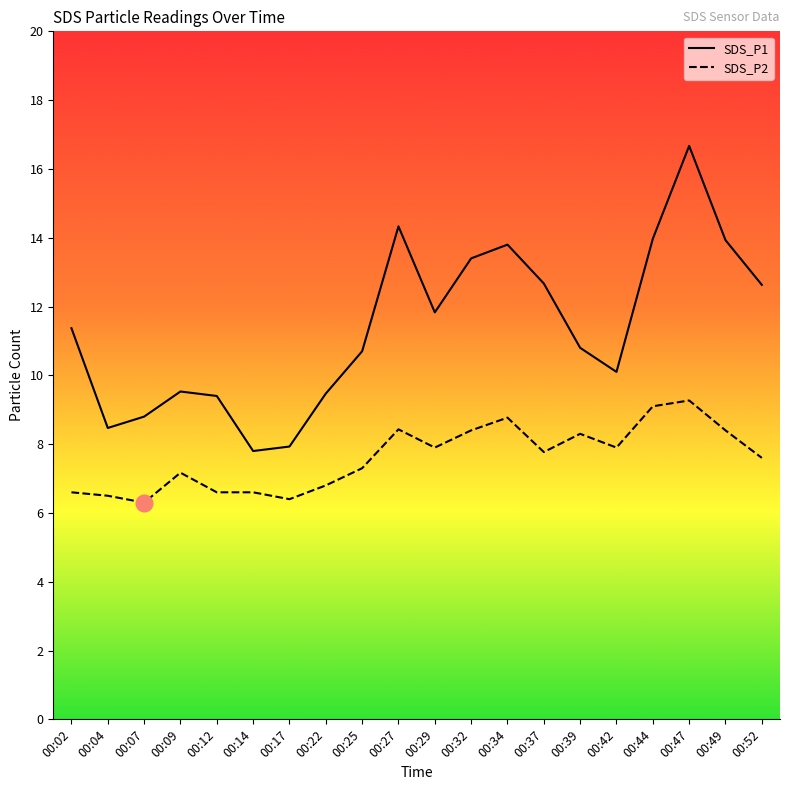

What is the difference between the SDS_P2 values at 00:07 and 00:47?

3.0